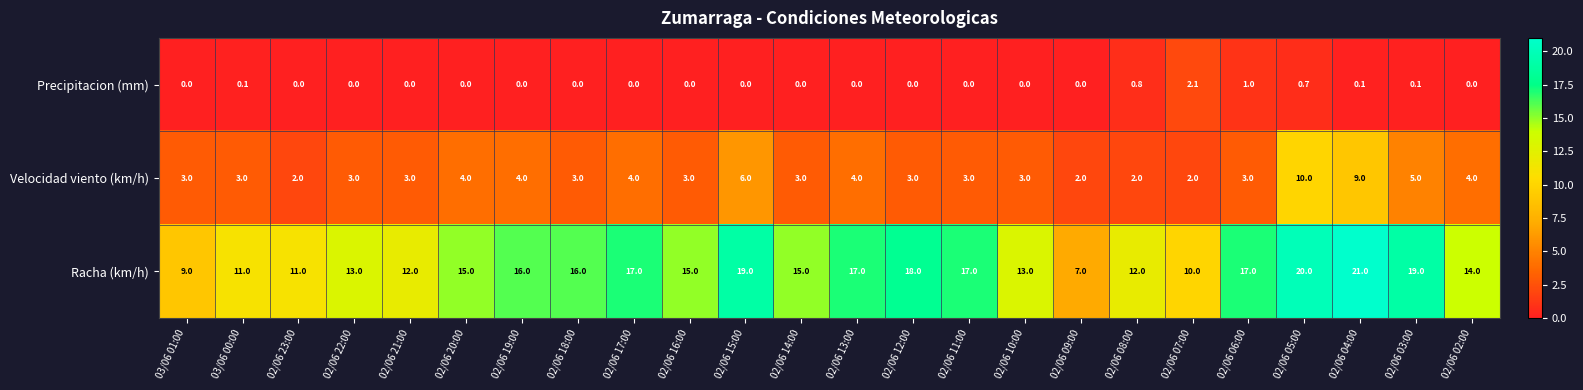

How many data points does each series have?

24